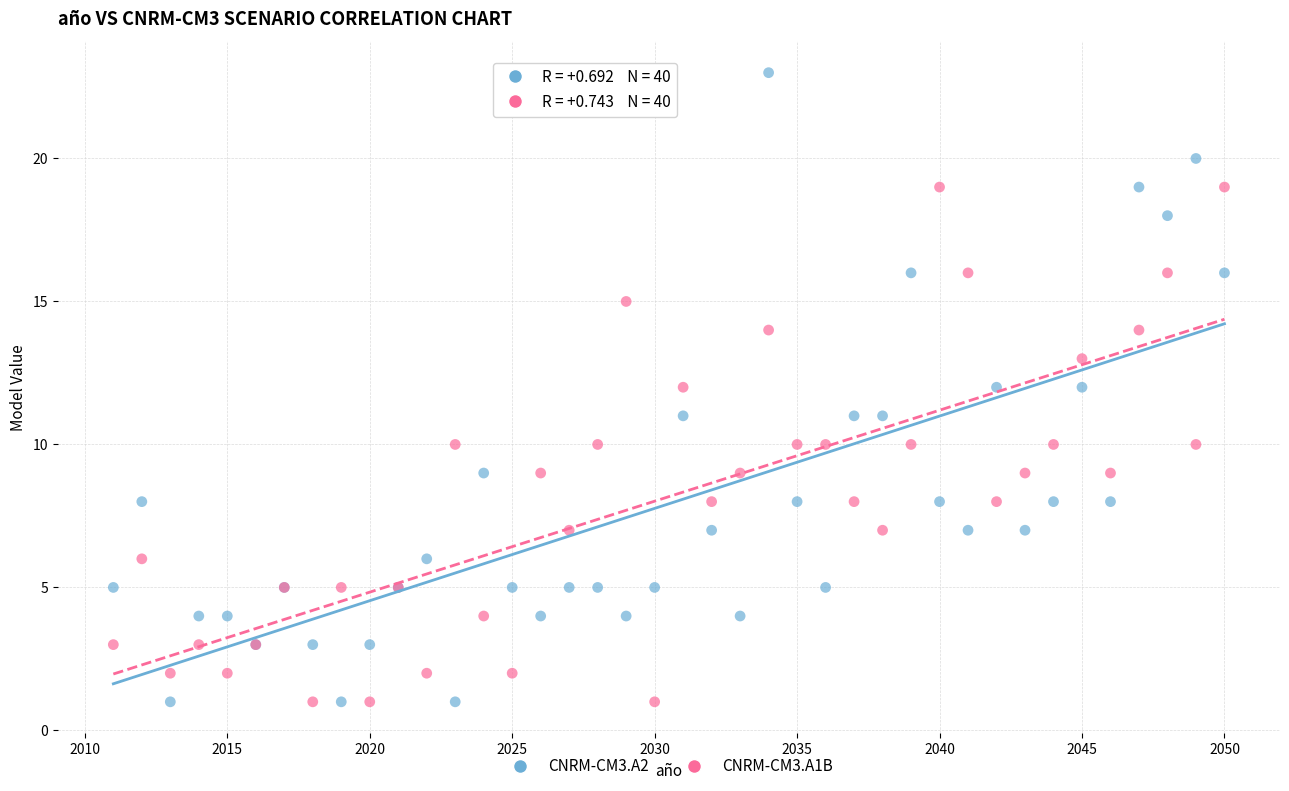

What is the X range (max minus min) for the scatter plot?

39